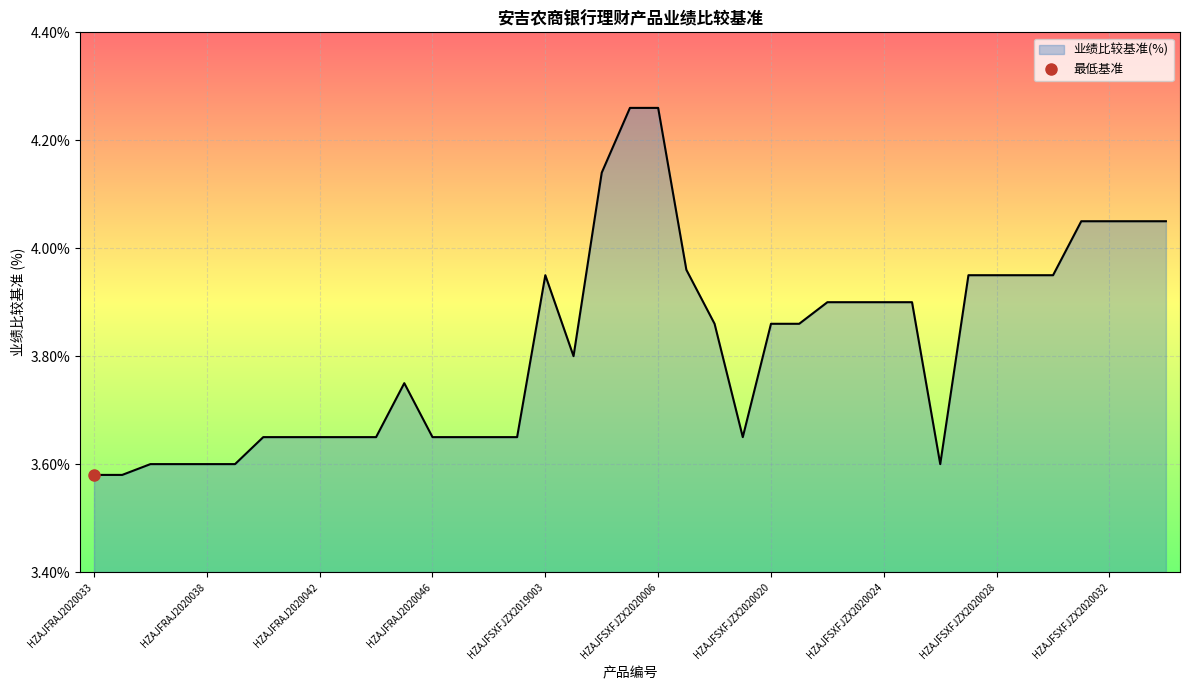

How many lines are shown in the chart?

1